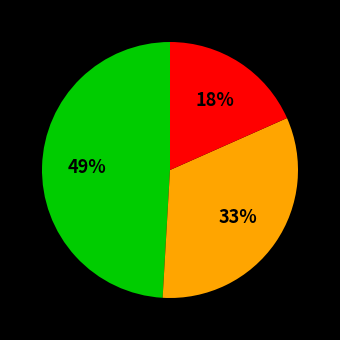

Is there a majority slice in this chart?

No